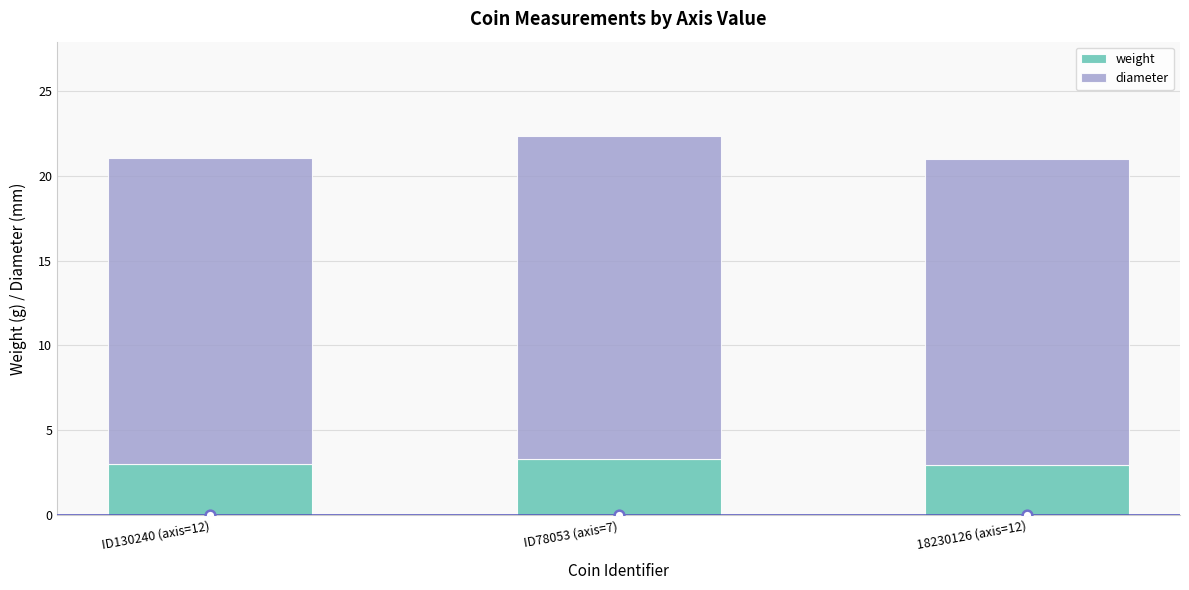

What is the average value of the weight series?

3.1